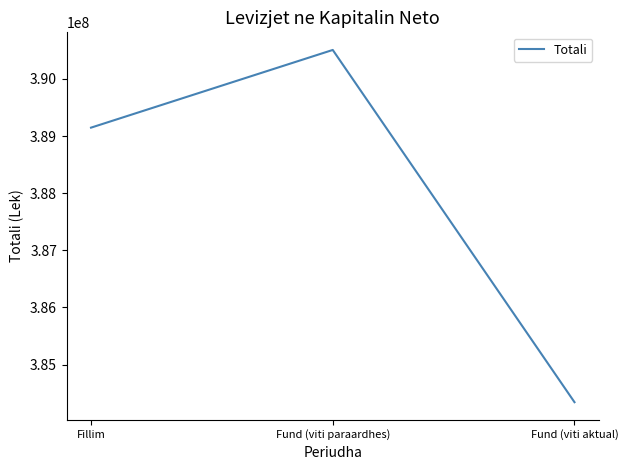

What is the greatest value displayed?

390507724